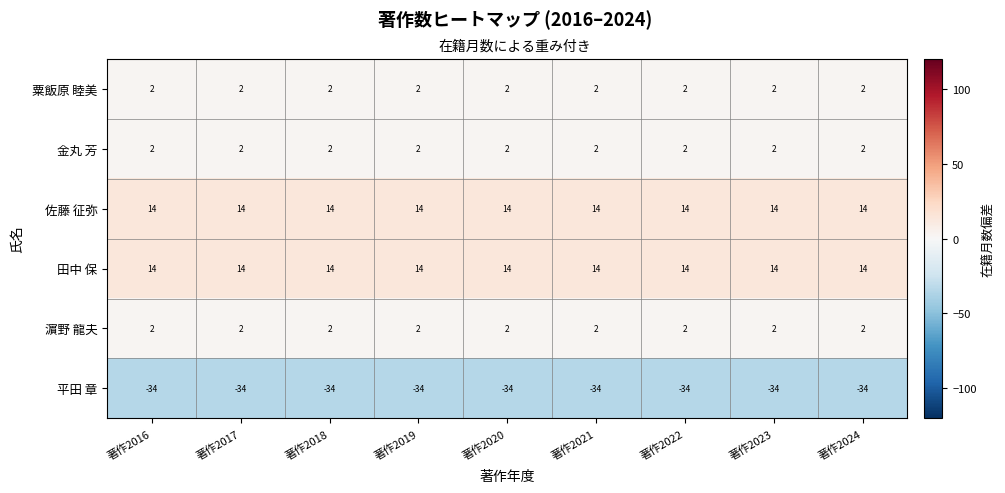

What is the spread (max minus min) of values at 著作2022?

48